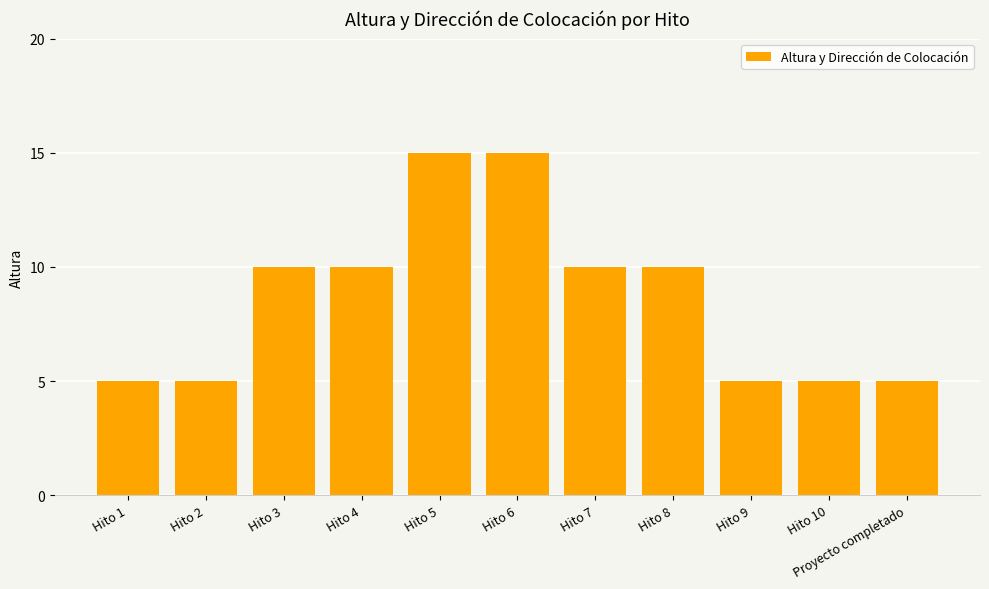

Reading left to right, what are all the values shown in this chart?

Hito 1=5	Hito 2=5	Hito 3=10	Hito 4=10	Hito 5=15	Hito 6=15	Hito 7=10	Hito 8=10	Hito 9=5	Hito 10=5	Proyecto completado=5